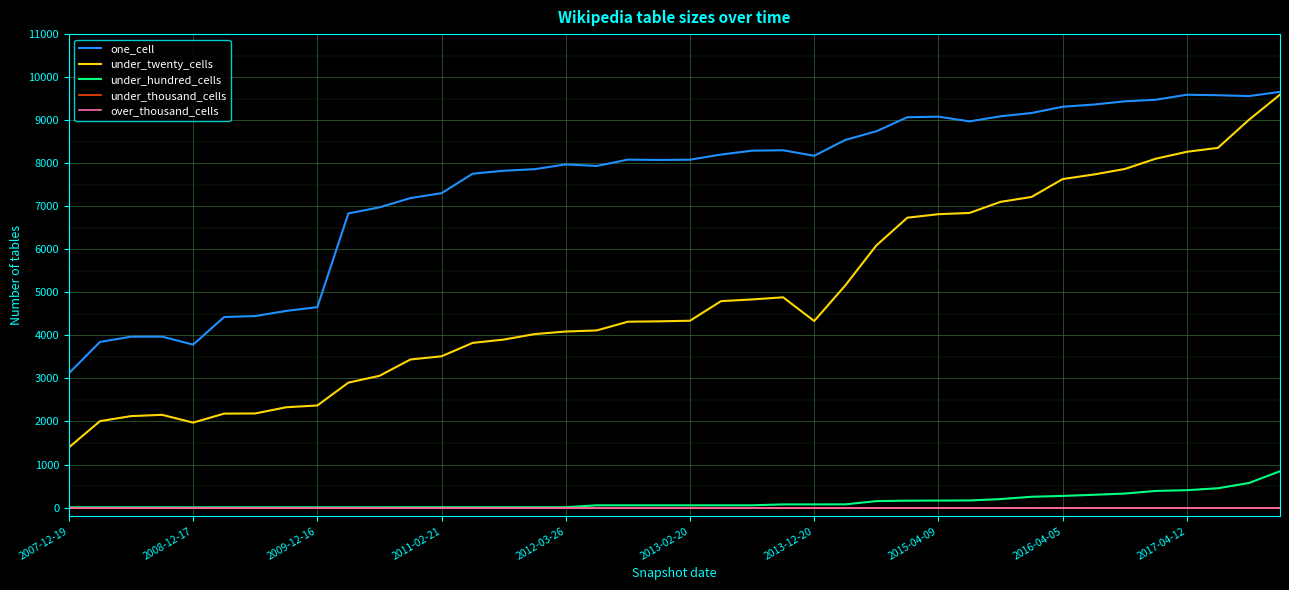

Where does the one_cell series first go above 8084?

21